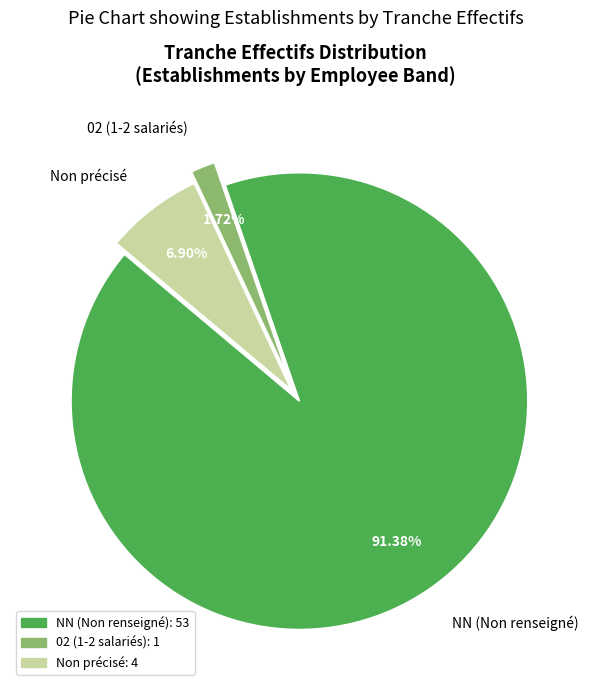

Combined, do NN (Non renseigné) and 02 (1-2 salariés) account for over 50%?

Yes